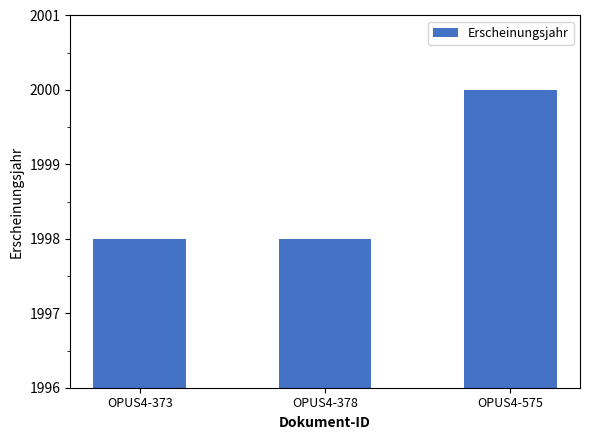

Reading right to left, transcribe all the data shown in this chart.

2000	1998	1998